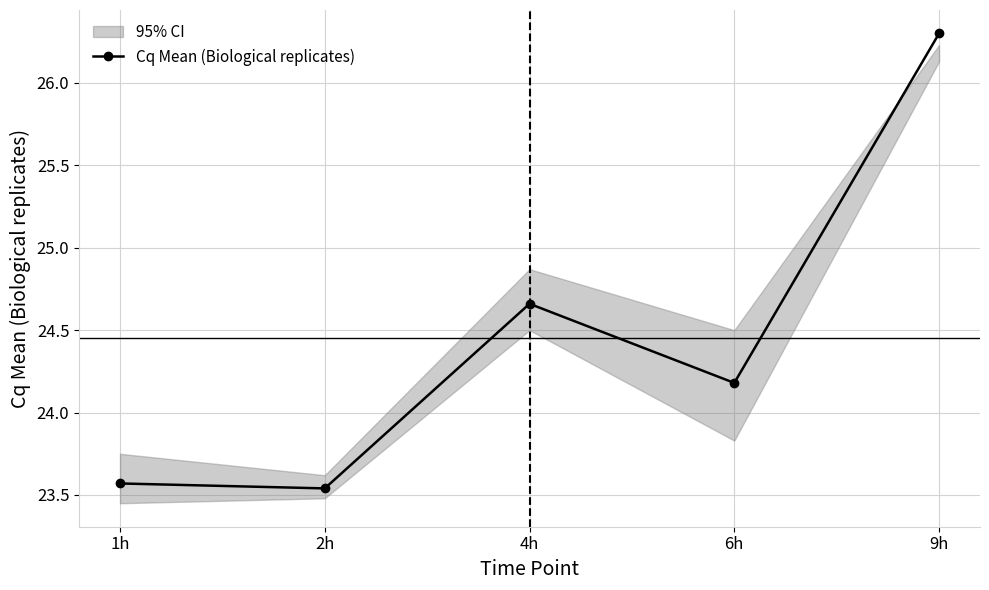

The value at 4h is 42.1. True or false?

False